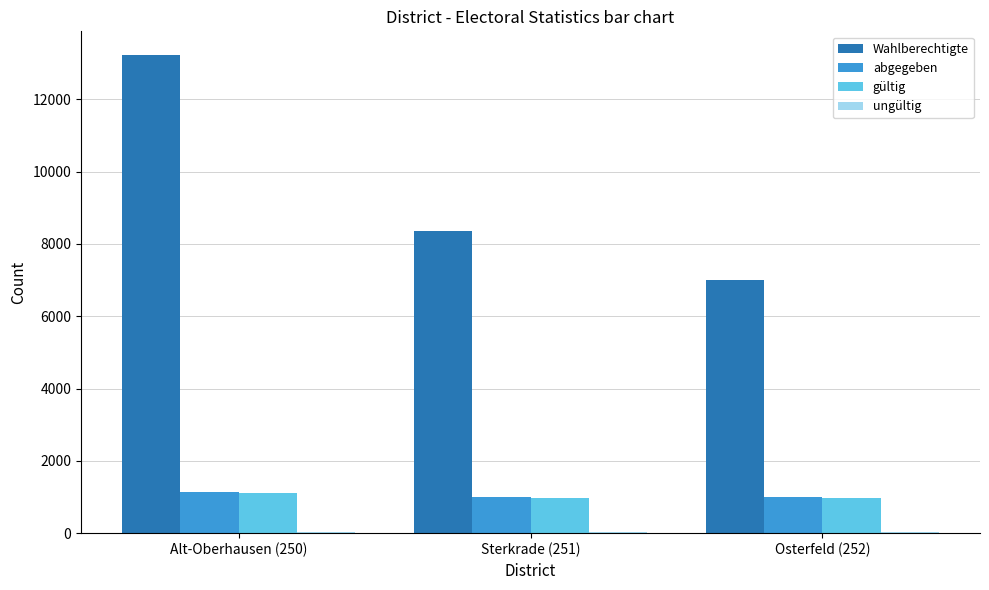

Where is Wahlberechtigte nearest to the value 10113?

Sterkrade (251)